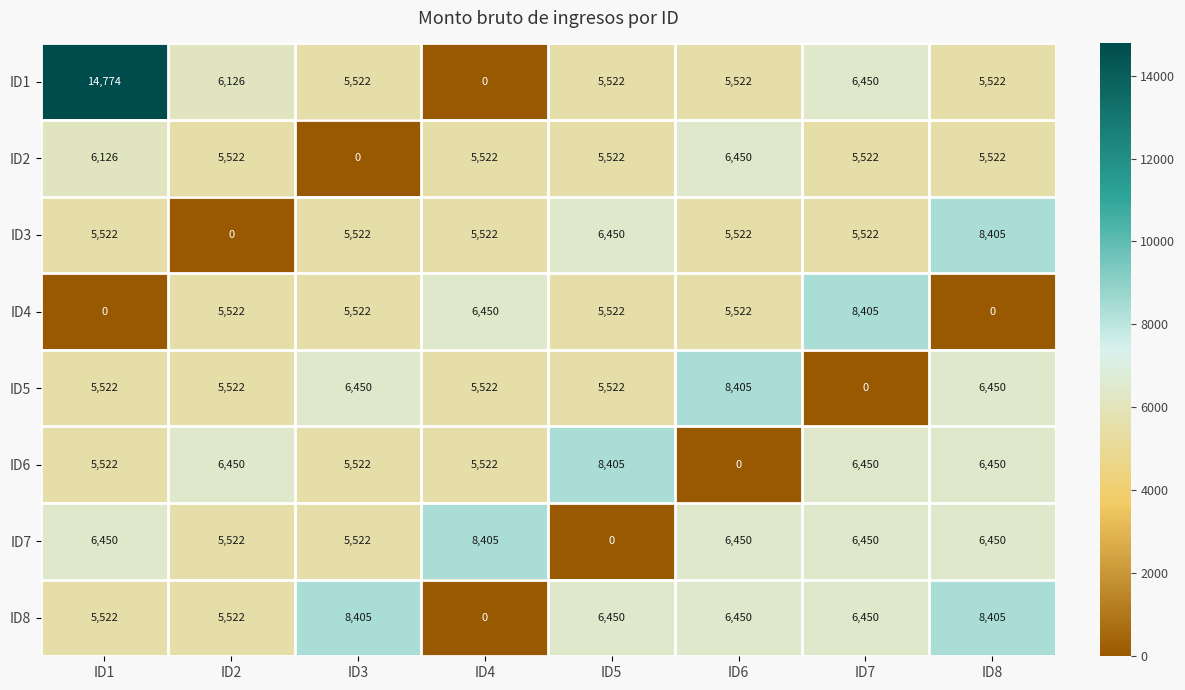

How many distinct data groups are displayed?

8